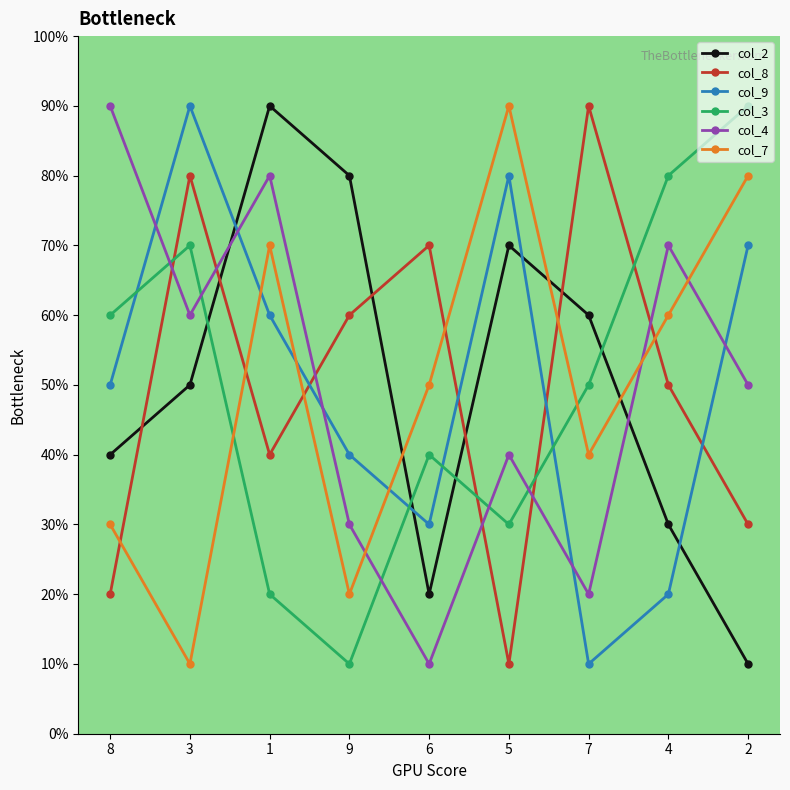

Reading left to right, what are all the values shown in this chart?

col_2: 4	5	9	8	2	7	6	3	1
col_8: 2	8	4	6	7	1	9	5	3
col_9: 5	9	6	4	3	8	1	2	7
col_3: 6	7	2	1	4	3	5	8	9
col_4: 9	6	8	3	1	4	2	7	5
col_7: 3	1	7	2	5	9	4	6	8